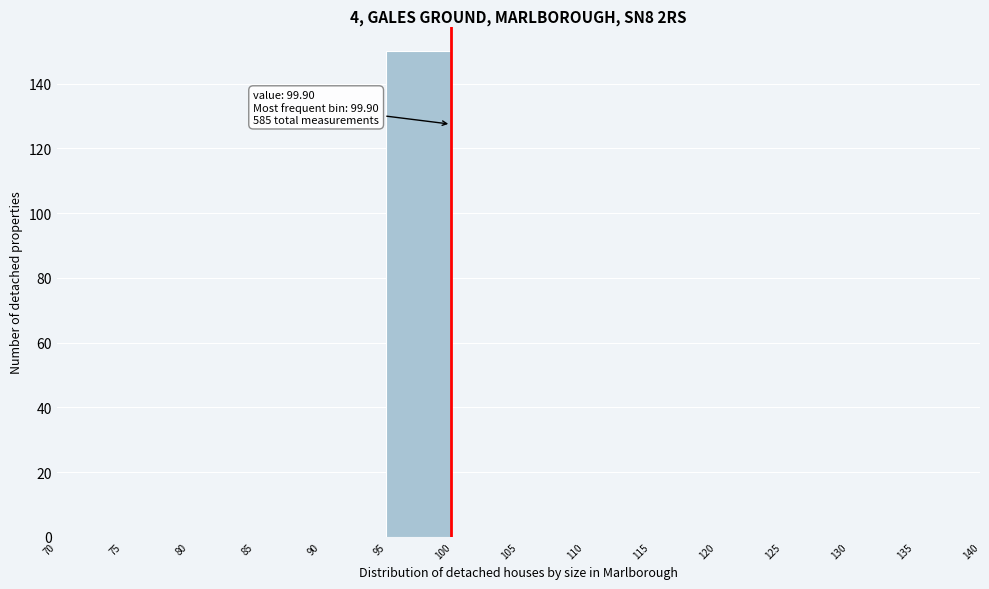

Which range on the x-axis has the tallest bar?

95 to 100